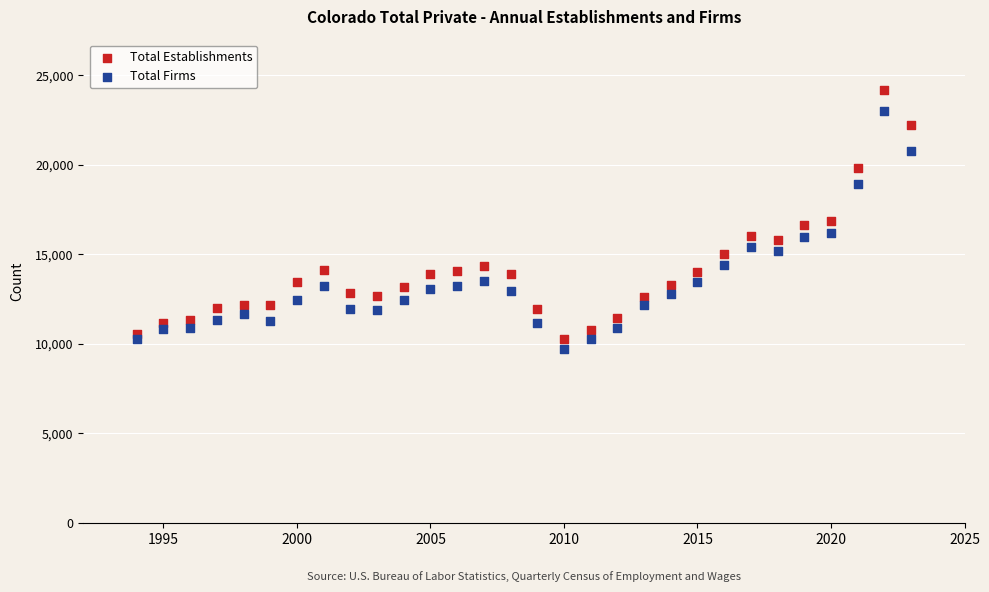

Across all data points, what is the range of Y values (max minus min)?

14471